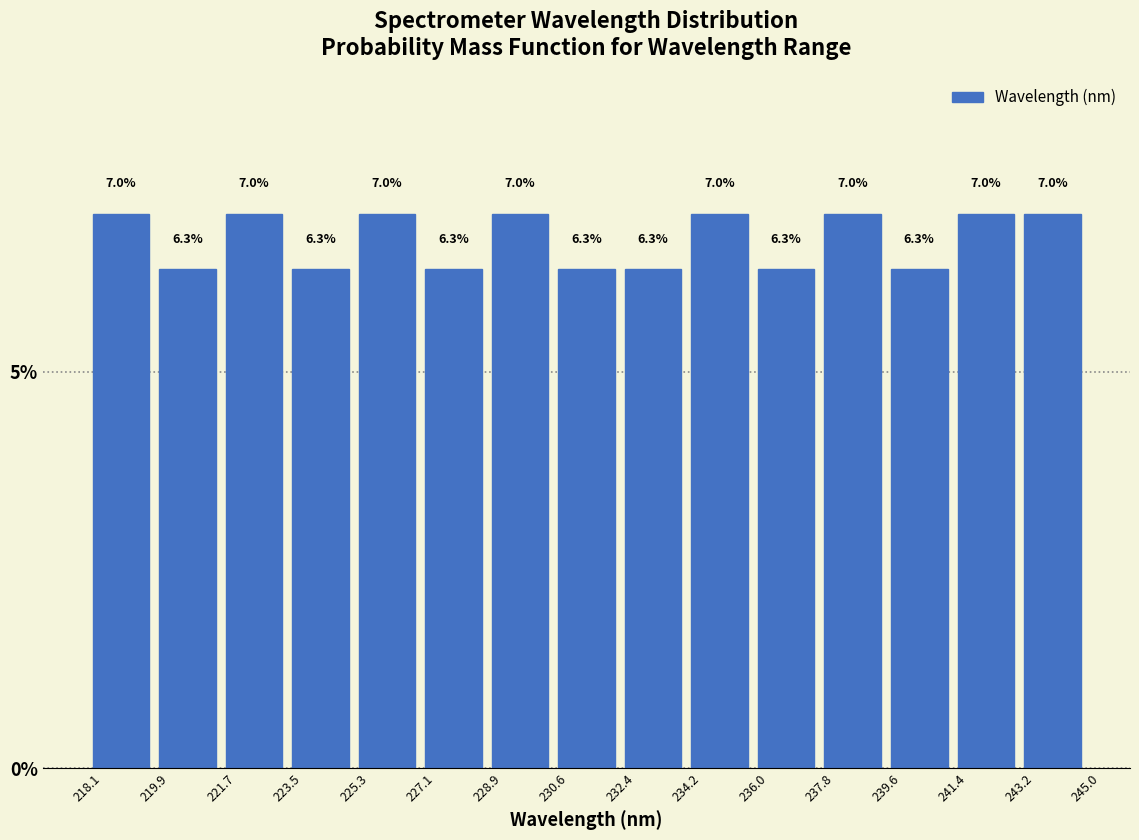

Reading left to right, transcribe this chart: for each bar, give the range it covers on the x-axis and its height.

218.1 to 219.9: 7.0
219.9 to 221.7: 6.3
221.7 to 223.5: 7.0
223.5 to 225.3: 6.3
225.3 to 227.1: 7.0
227.1 to 228.9: 6.3
228.9 to 230.6: 7.0
230.6 to 232.4: 6.3
232.4 to 234.2: 6.3
234.2 to 236.0: 7.0
236.0 to 237.8: 6.3
237.8 to 239.6: 7.0
239.6 to 241.4: 6.3
241.4 to 243.2: 7.0
243.2 to 245.0: 7.0